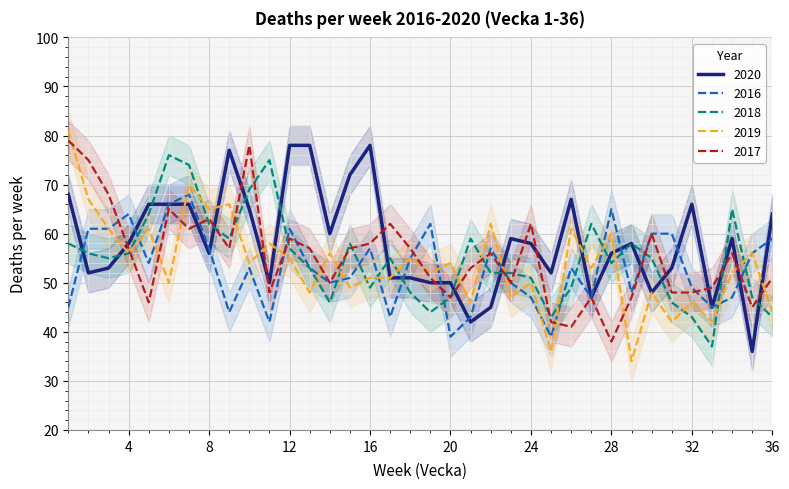

What is the smallest value displayed?

34